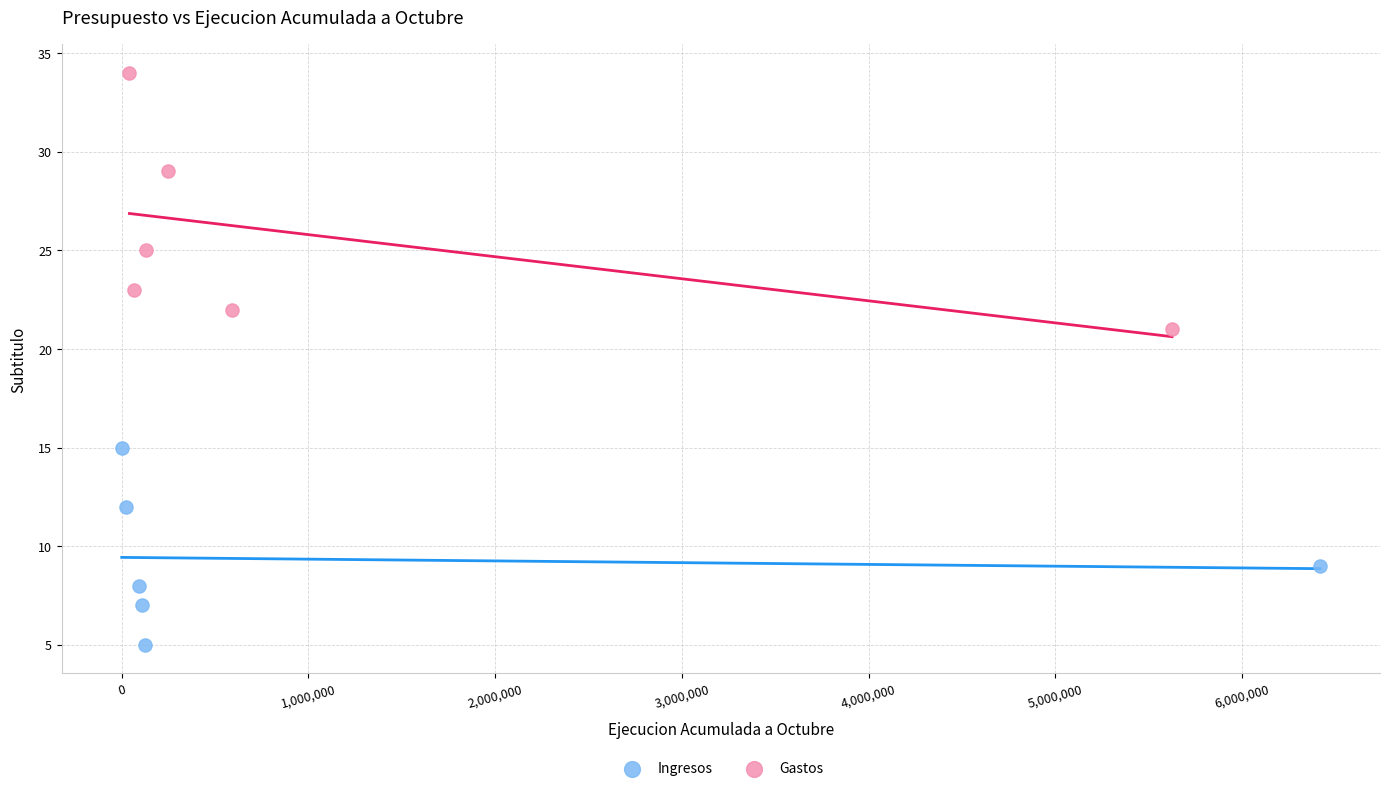

Which series has the largest Y range (max minus min)?

Gastos